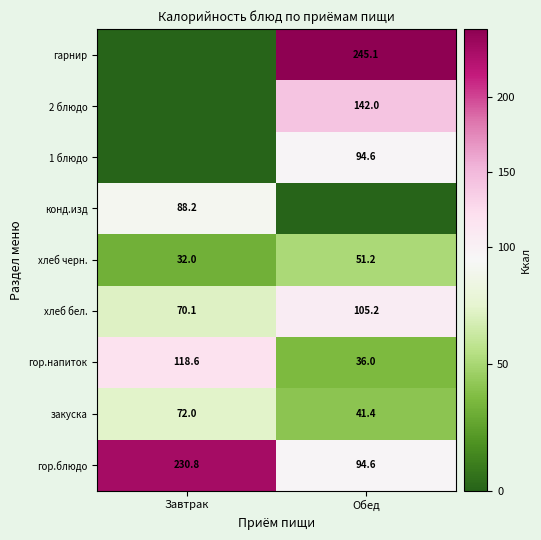

What is the difference between the хлеб бел. values at Обед and Завтрак?

35.1